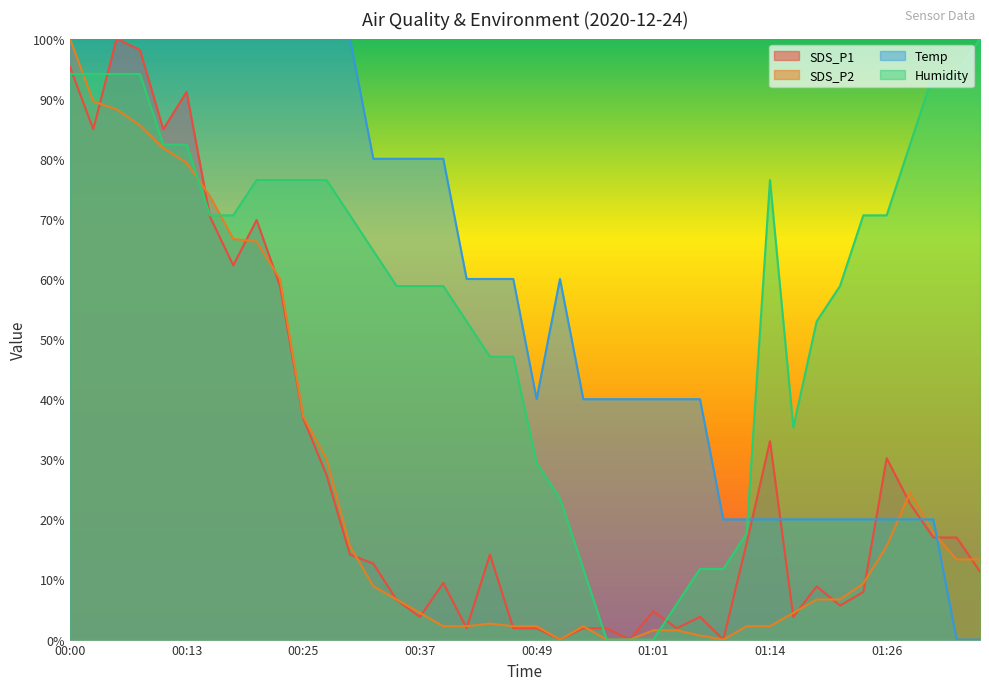

The SDS_P2 series shows 12.8 at 00:23. True or false?

False